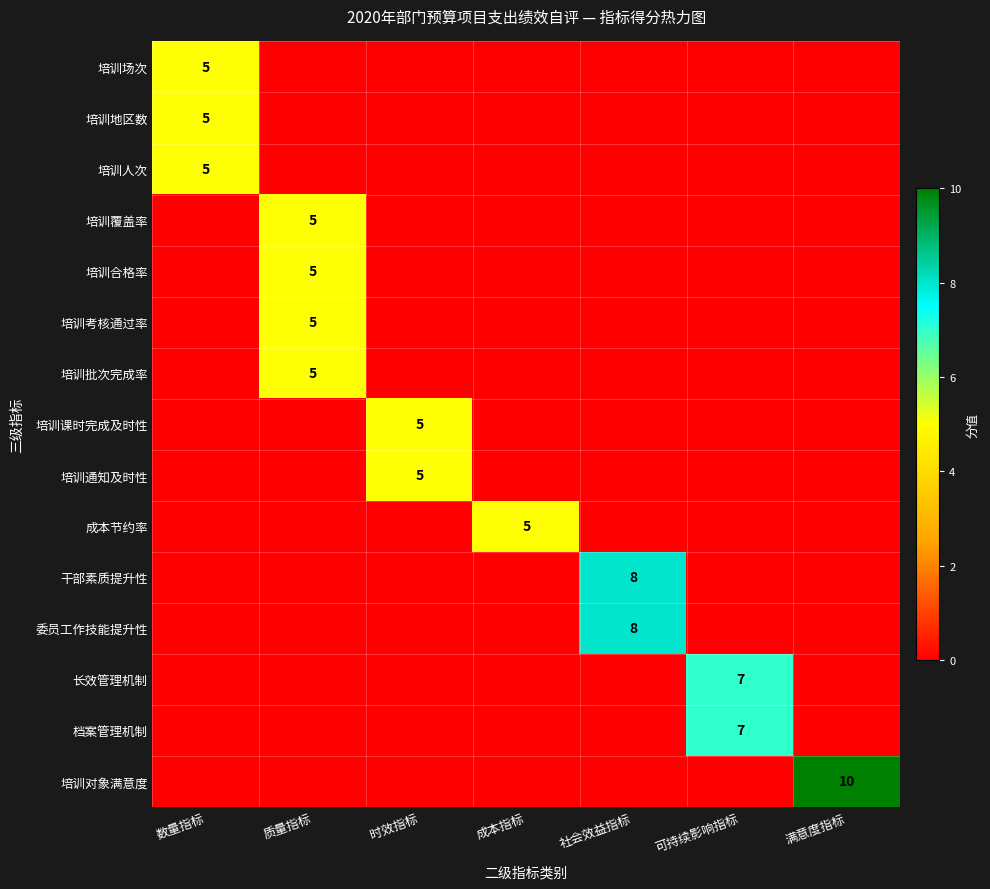

The 培训人次 series shows 3 at 数量指标. True or false?

False